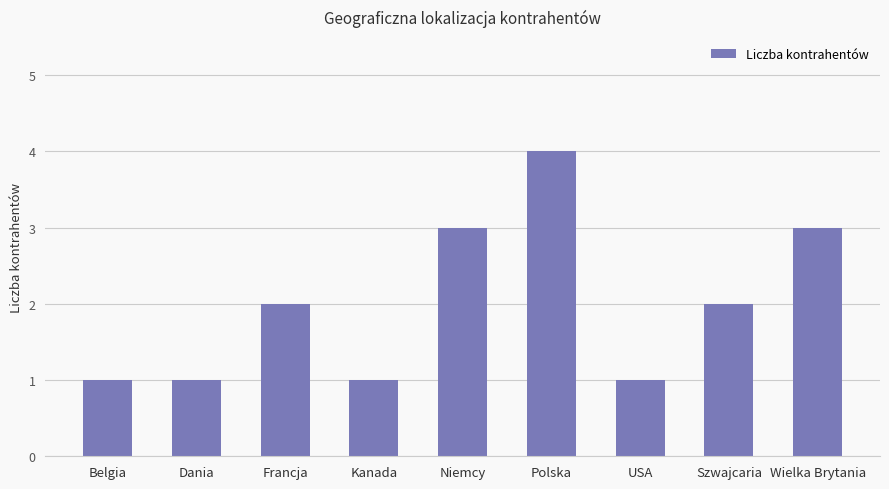

Reading left to right, extract all data points from this chart.

Belgia=1	Dania=1	Francja=2	Kanada=1	Niemcy=3	Polska=4	USA=1	Szwajcaria=2	Wielka Brytania=3